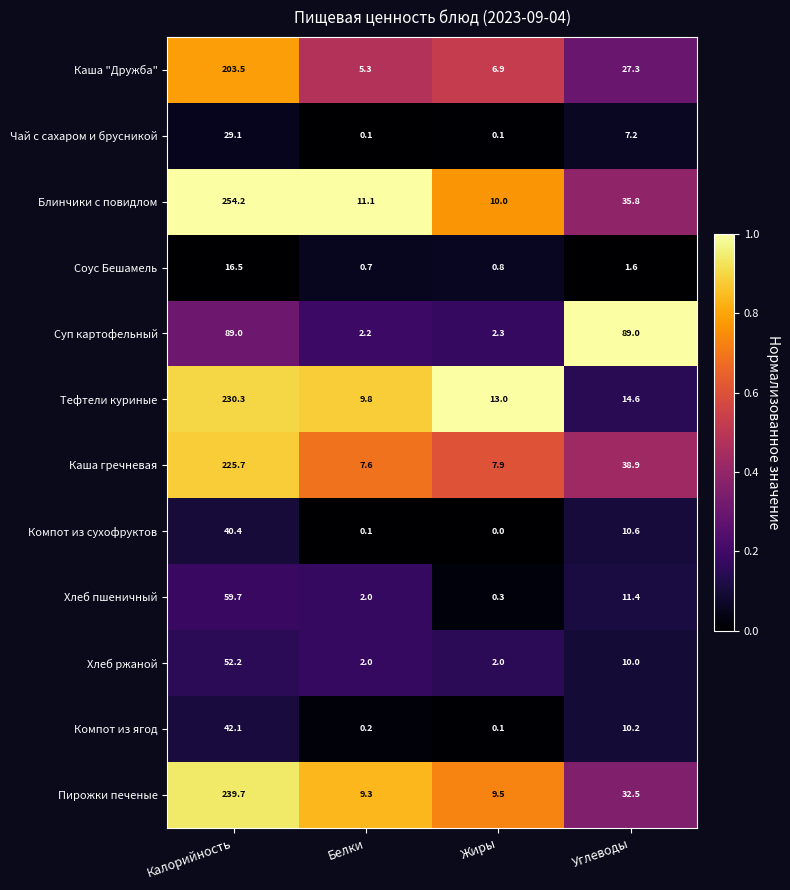

What is the difference between the second highest and second lowest values in the Хлеб пшеничный series?

9.4